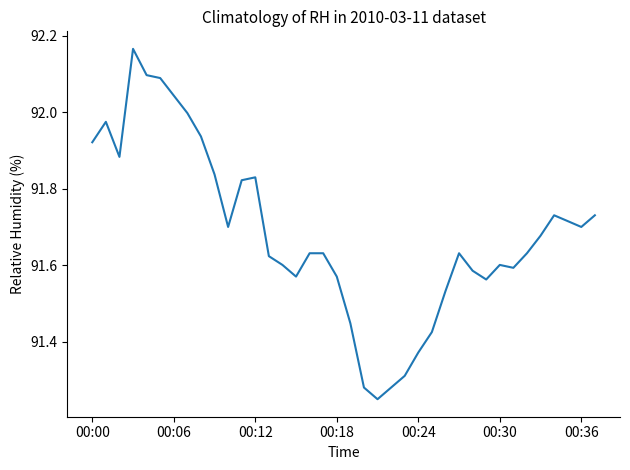

What is the difference between the maximum and minimum values?

0.9